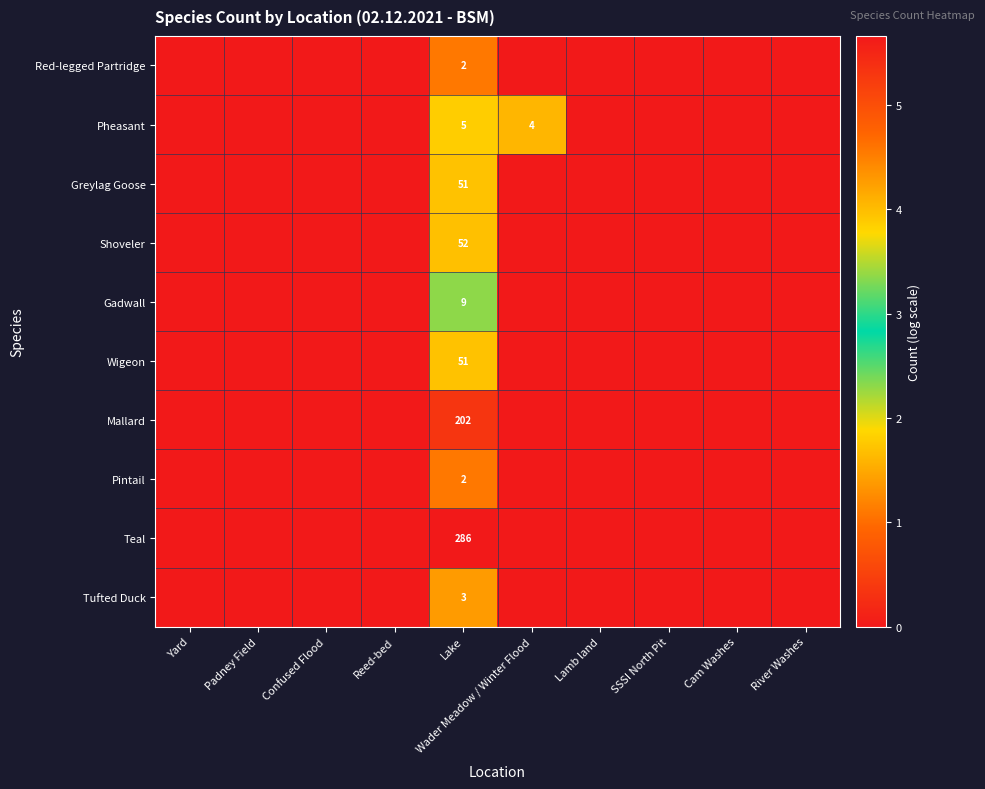

What is the difference between the highest and lowest values at Lake?

284